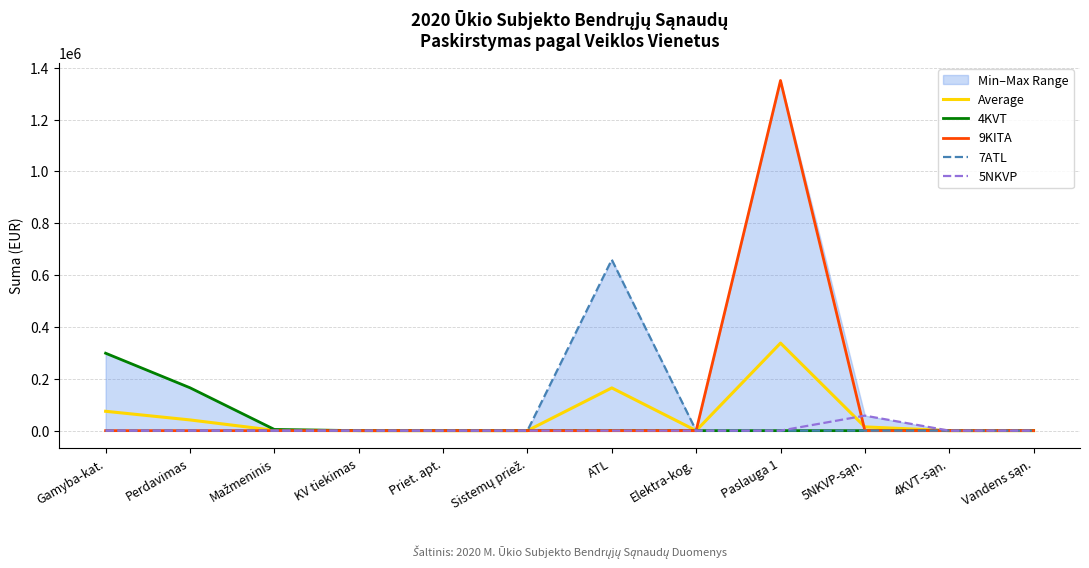

List the series in order of their peak value, highest first.

9KITA, 7ATL, Average, 4KVT, 5NKVP